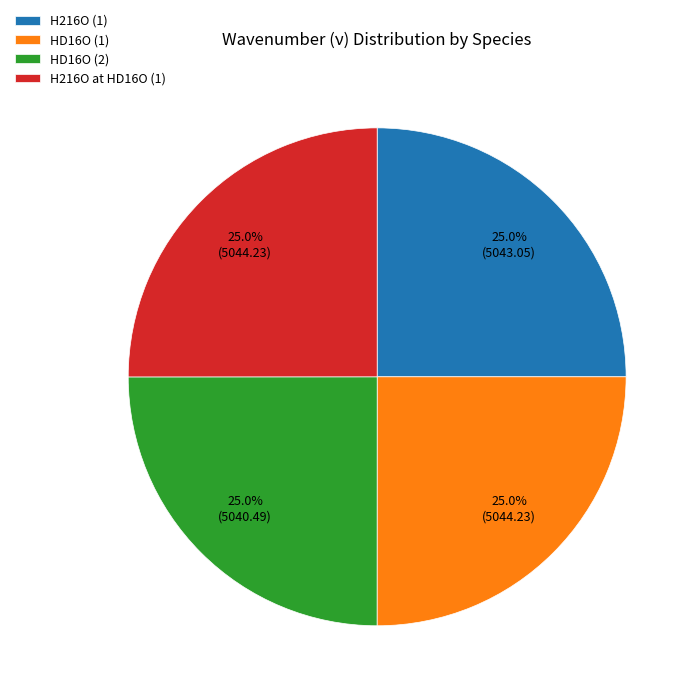

To the nearest percent, what is the combined percentage of H216O (1) and H216O at HD16O (1)?

50%